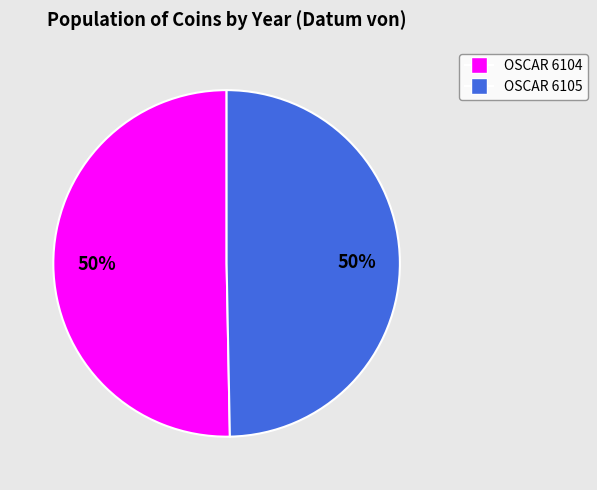

Combined, do OSCAR 6105 and OSCAR 6104 account for over 50%?

Yes